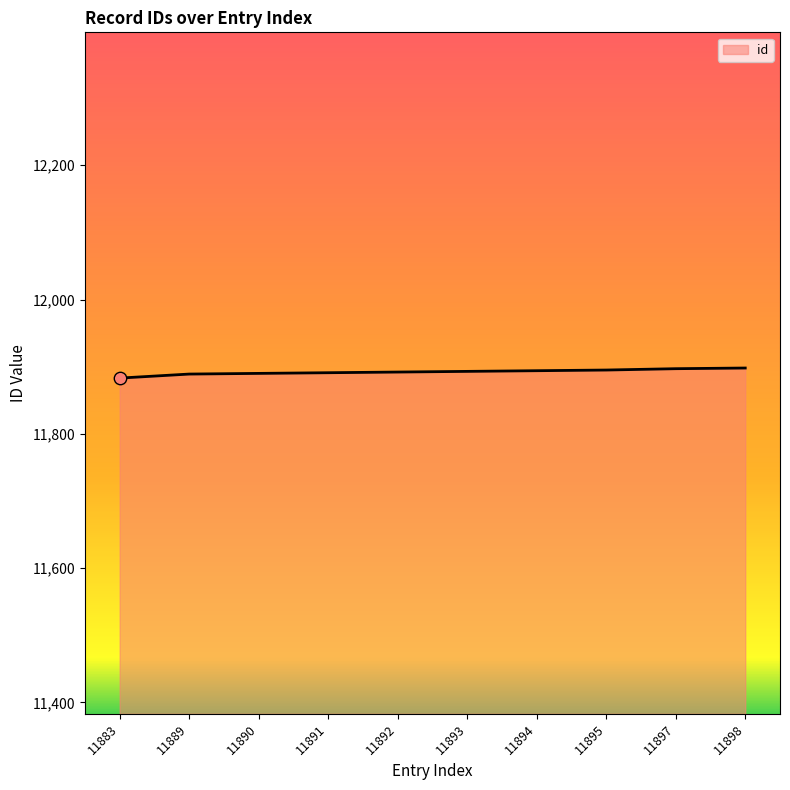

What is the change in value from 11891 to 11894?

+3